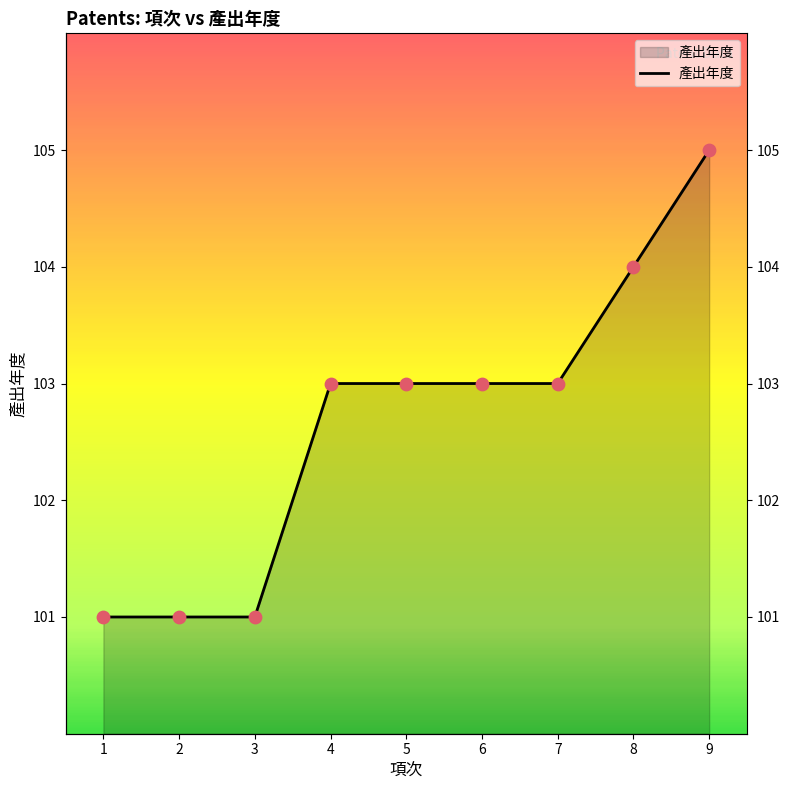

What is the ratio of the value at 4 to the value at 5?

1.0